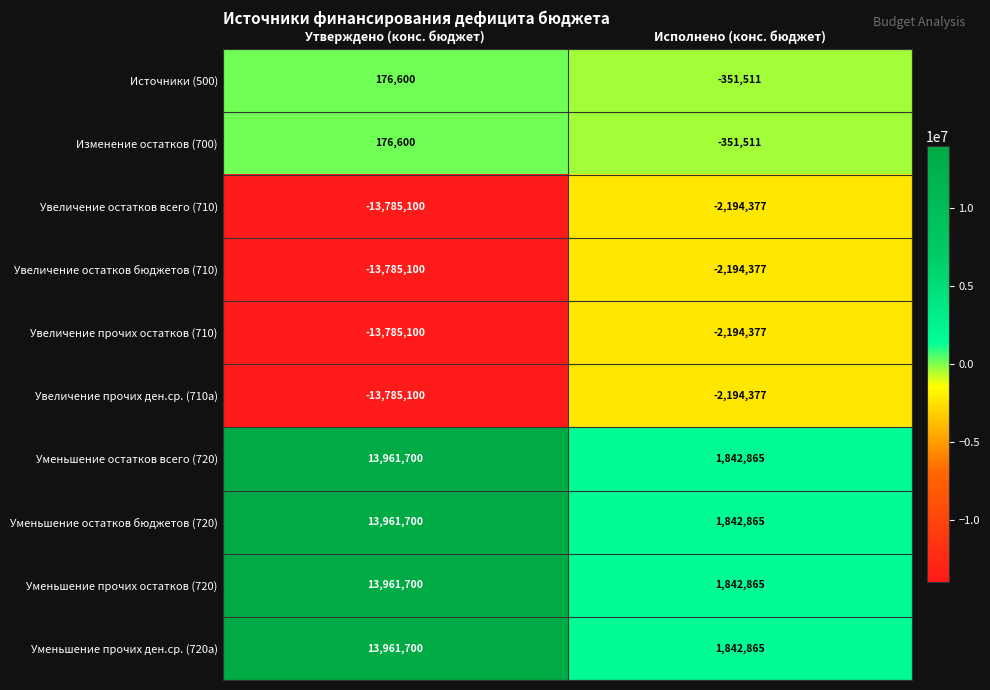

At which label does Уменьшение прочих остатков (720) reach its peak?

Утверждено (конс. бюджет)